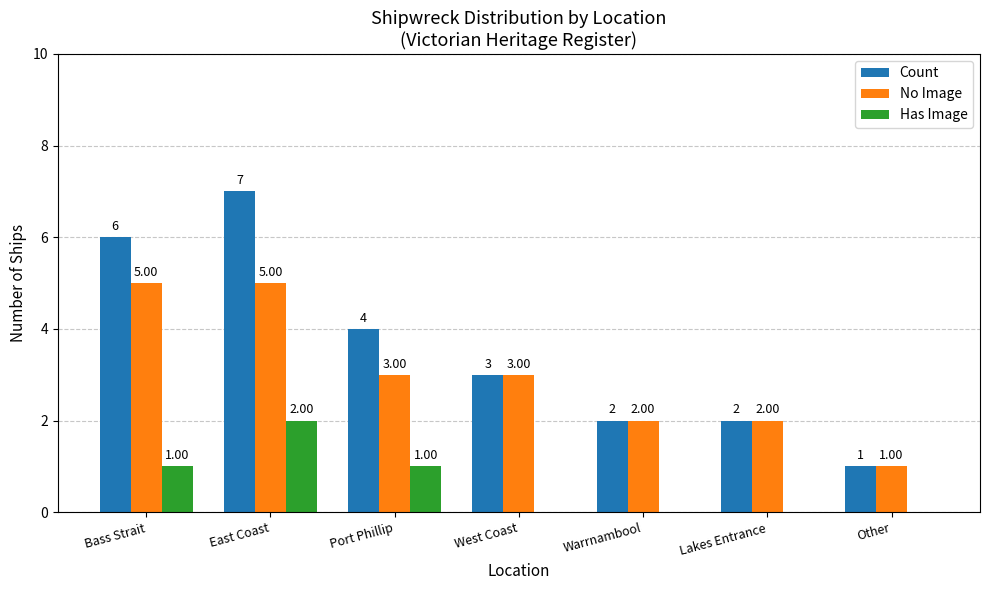

Reading right to left, extract all data points from this chart.

Count: 1	2	2	3	4	7	6
No Image: 1	2	2	3	3	5	5
Has Image: 0	0	0	0	1	2	1